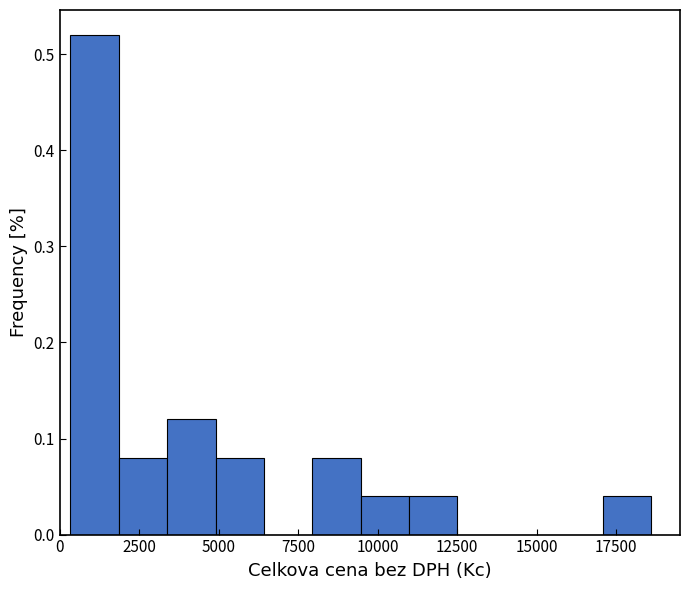

Around what value on the x-axis is the tallest bar? Give the approximate position of its centre, as read against the axis.

1000